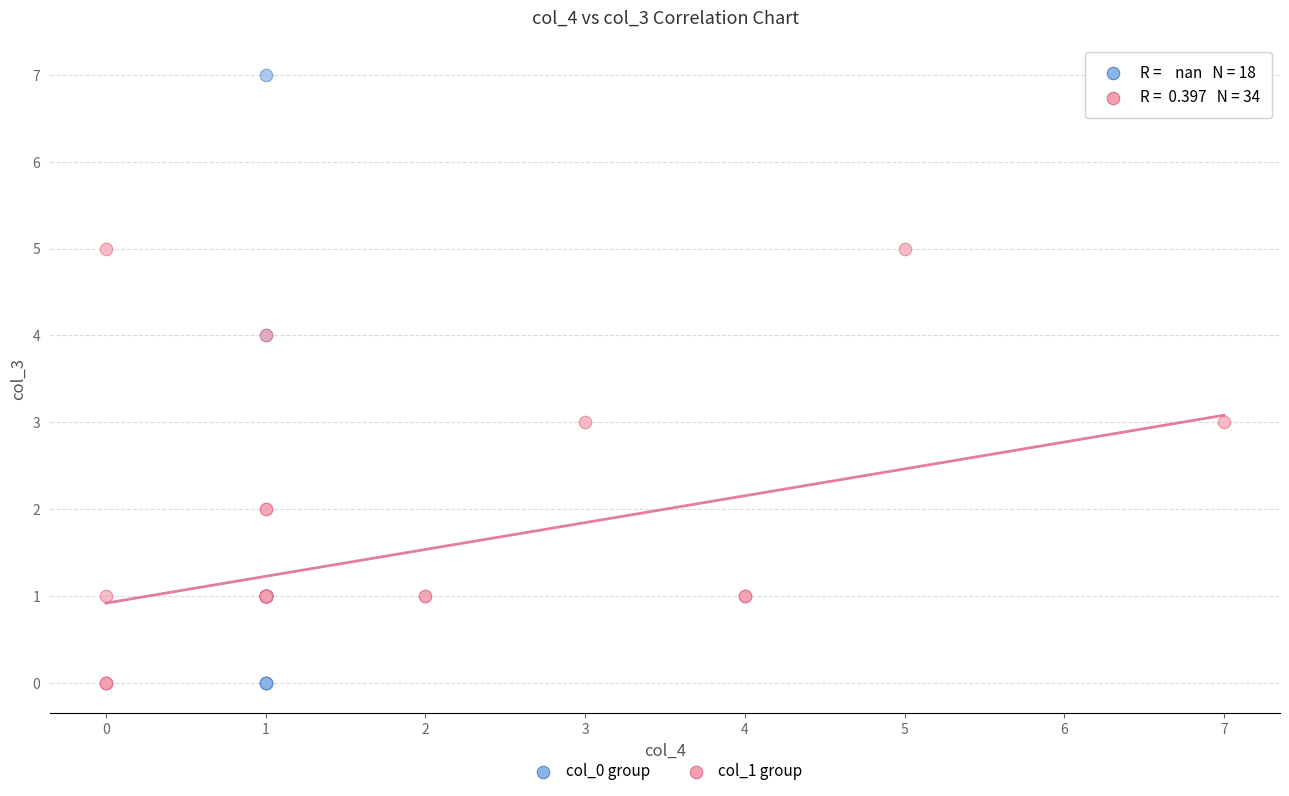

Which series has the widest spread of Y values?

col_0 group